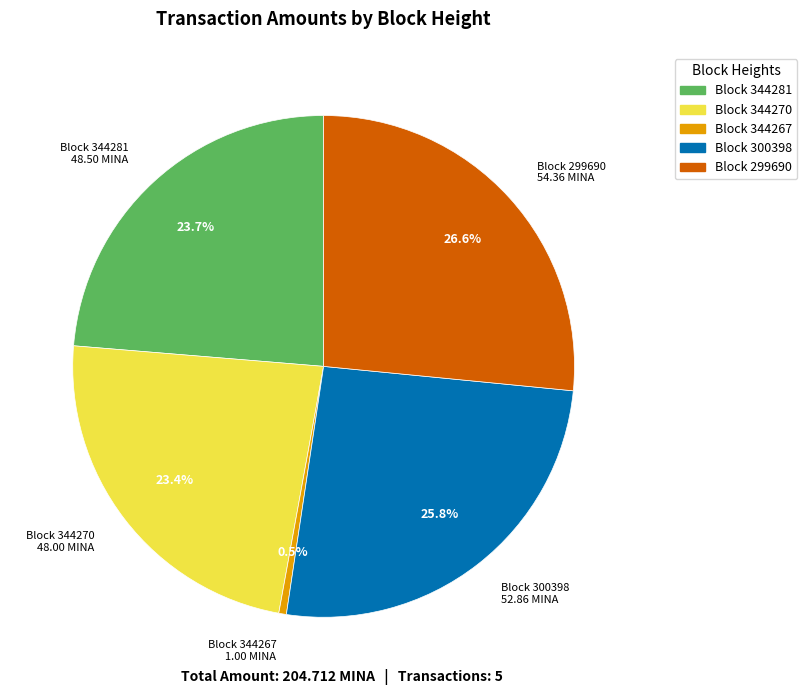

Is there any slice that represents more than half of the pie?

No